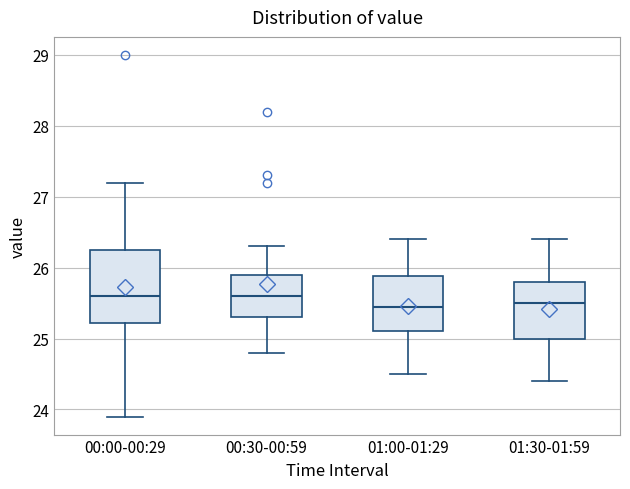

Where is the upper edge of the box for 00:30-00:59 on the y-axis? The values are not printed on the chart, so give them approximately, as read against the axis.

25.9